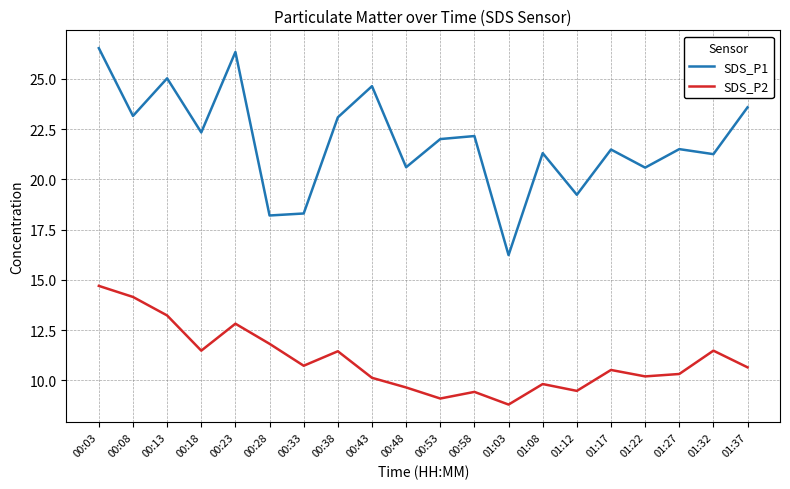

True or false: SDS_P1 has more than 0 points higher than both neighbors.

True